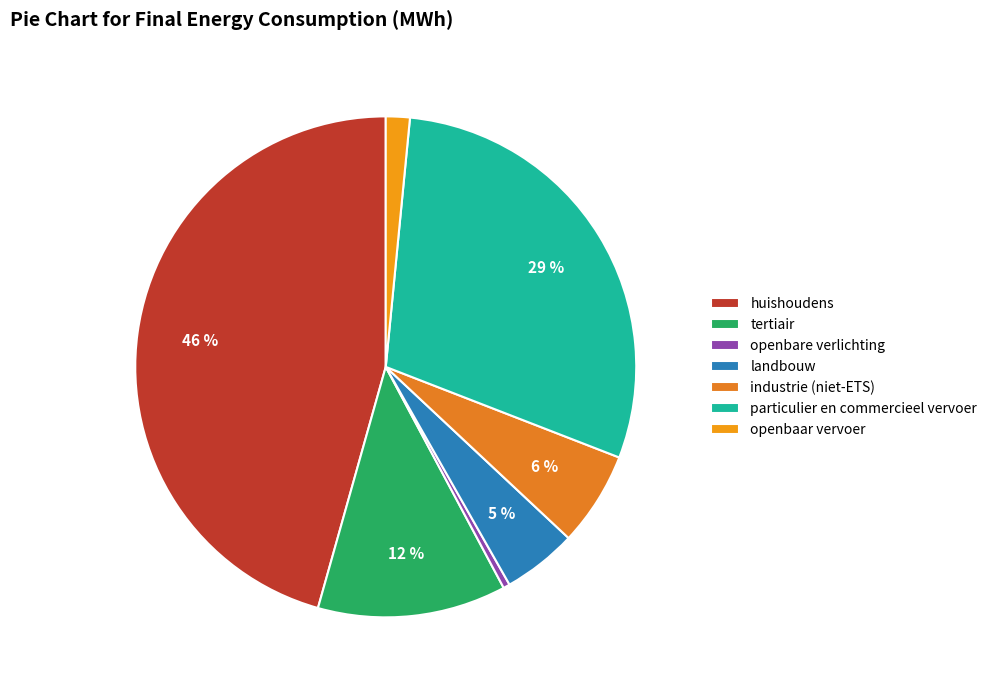

Does huishoudens account for over 50% of the chart?

No